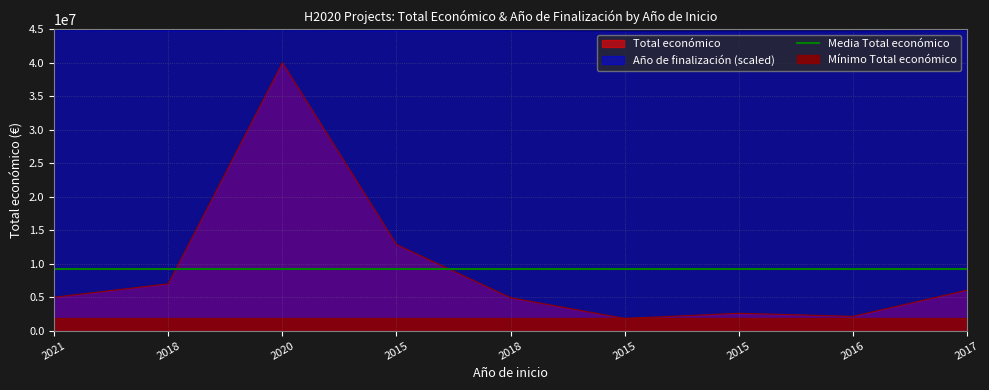

True or false: Total económico and Año de finalización cross at least once.

False